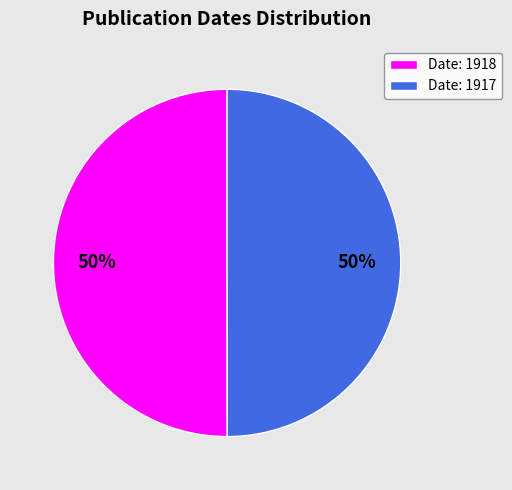

To the nearest percent, what portion does Date: 1917 represent?

50%